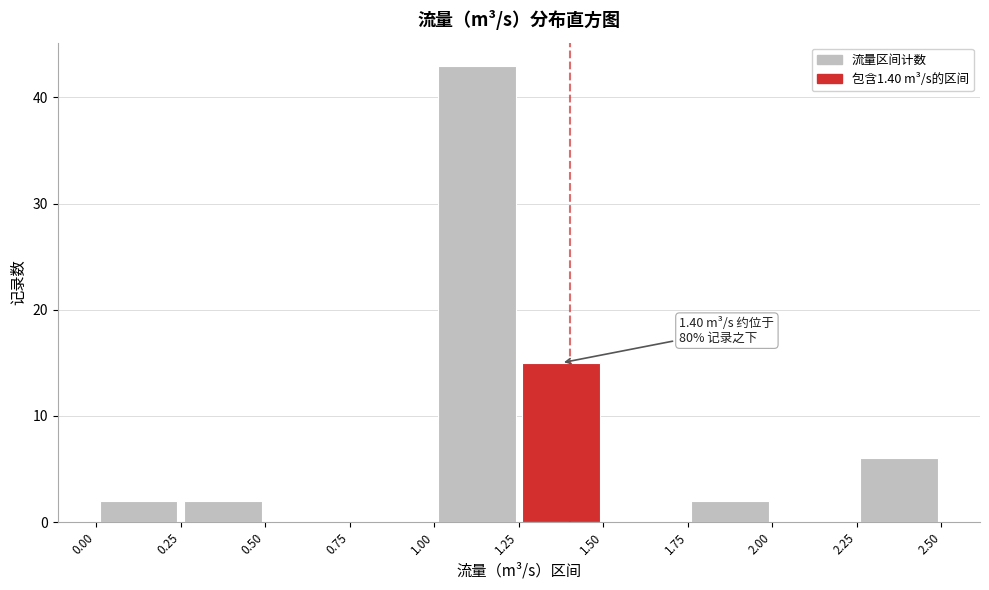

Over which range of the x-axis is the bar tallest?

1.00 to 1.25